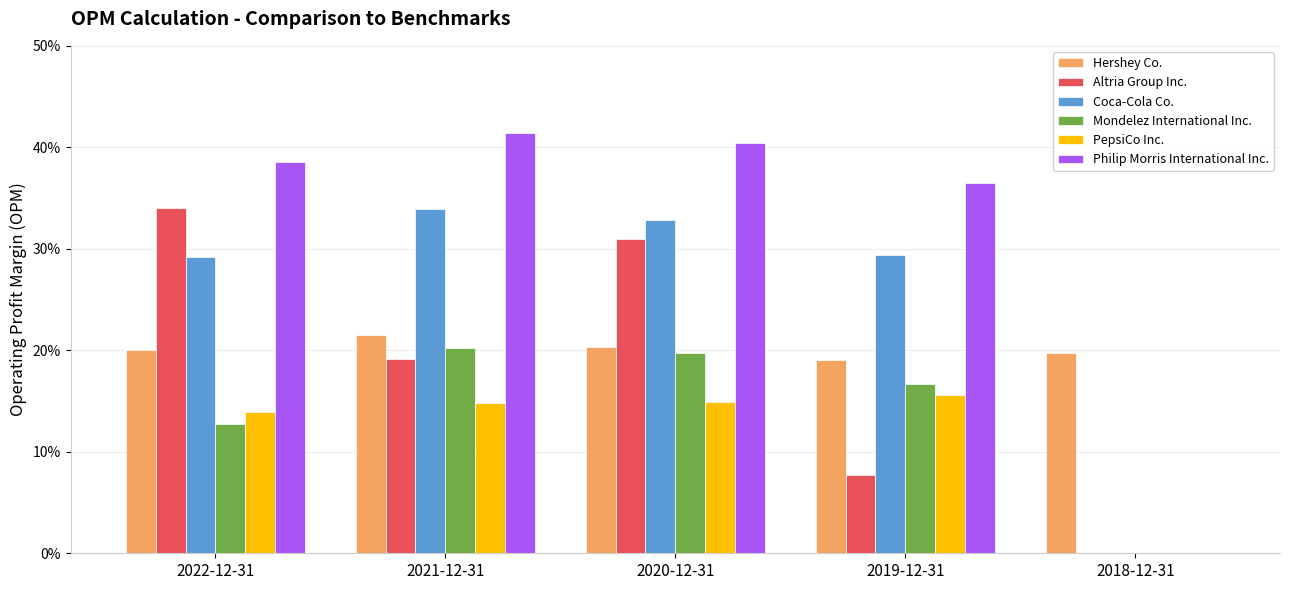

Reading left to right, what are all the values shown in this chart?

Hershey Co.: 0.2	0.2	0.2	0.2	0.2
Altria Group Inc.: 0.3	0.2	0.3	0.1	0.0
Coca-Cola Co.: 0.3	0.3	0.3	0.3	0.0
Mondelez International Inc.: 0.1	0.2	0.2	0.2	0.0
PepsiCo Inc.: 0.1	0.1	0.1	0.2	0.0
Philip Morris International Inc.: 0.4	0.4	0.4	0.4	0.0